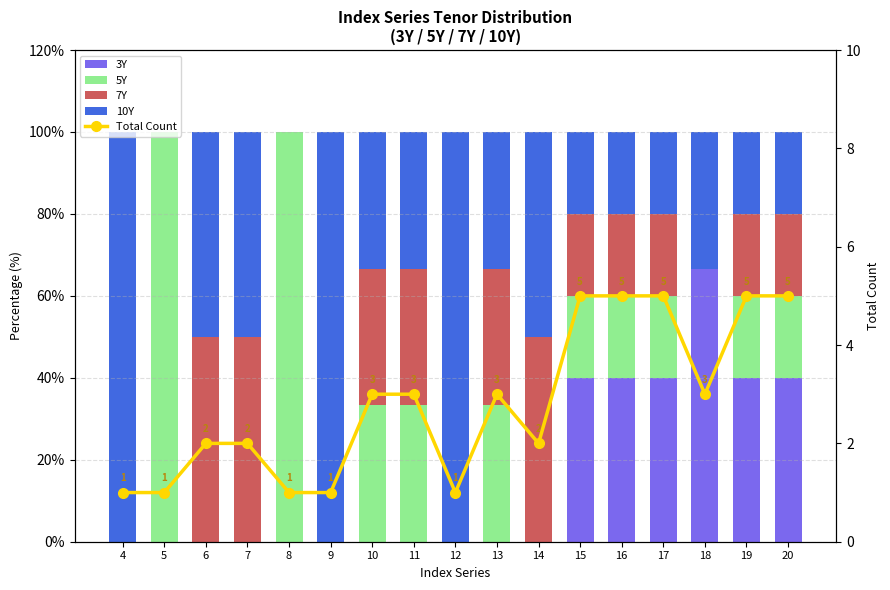

Which category has the highest value across all series?

5